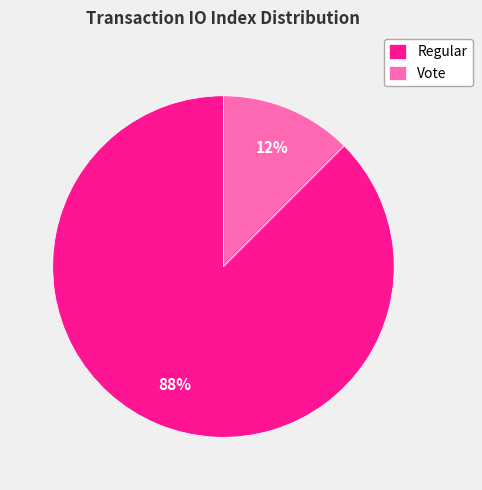

Does Vote represent more than half of the total?

No